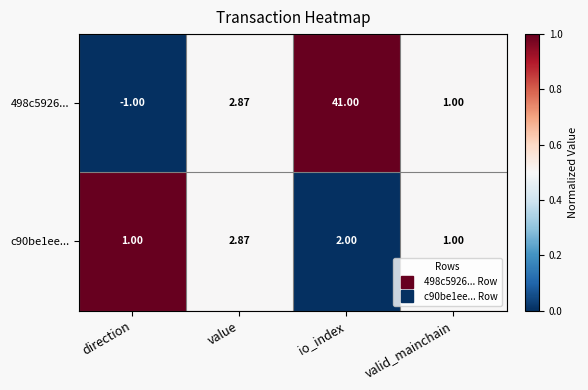

Which label corresponds to the largest value in the chart?

io_index